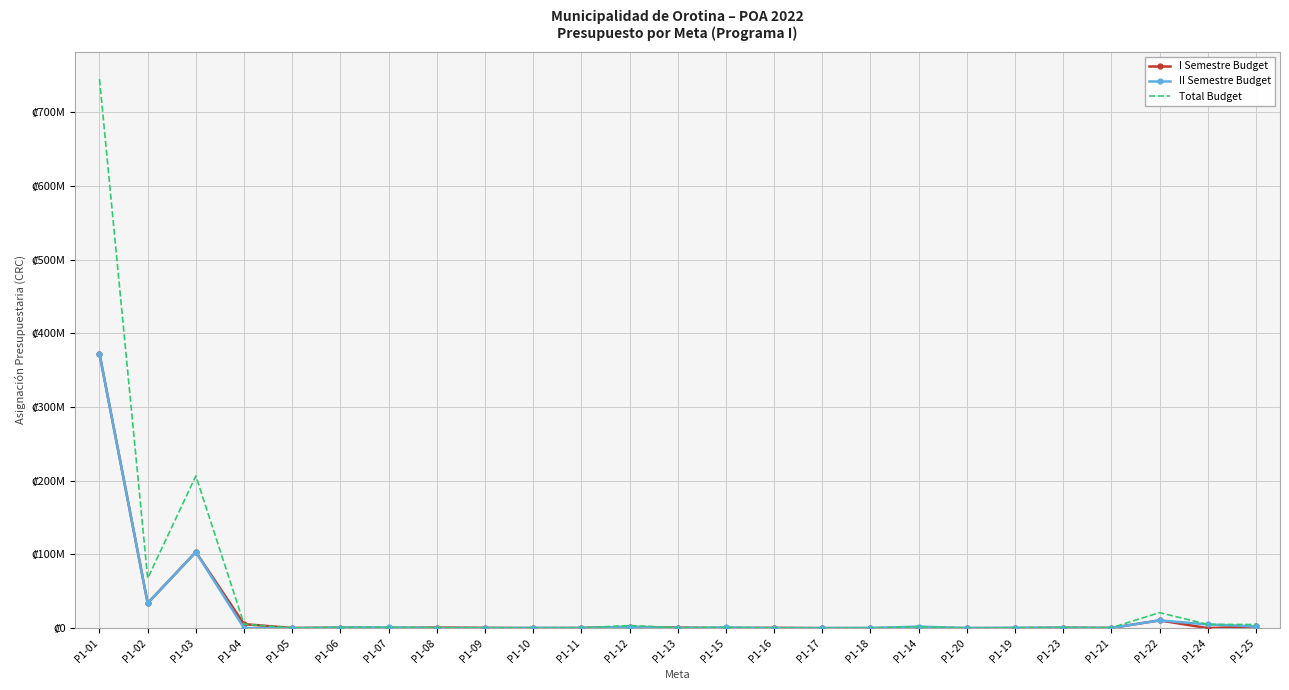

Reading left to right, transcribe all the data shown in this chart.

I Semestre Budget: 372295881.5	33788151.0	103224032.5	5380000.0	200000.0	600000.0	0.0	750000.0	400000.0	0.0	230000.0	1728000.0	715000.0	0.0	400000.0	0.0	0.0	0.0	0.0	0.0	500000.0	250000.0	10500000.0	0.0	2450000.0
II Semestre Budget: 372295881.5	33788151.0	103224032.5	0.0	0.0	600000.0	1045000.0	0.0	0.0	400000.0	230000.0	1728000.0	0.0	900000.0	0.0	150000.0	200000.0	2000000.0	150000.0	500000.0	500000.0	250000.0	10500000.0	5000000.0	2450000.0
Total Budget: 744591763.0	67576302.0	206448065.0	5380000.0	200000.0	1200000.0	1045000.0	750000.0	400000.0	400000.0	460000.0	3456000.0	715000.0	900000.0	400000.0	150000.0	200000.0	2000000.0	150000.0	500000.0	1000000.0	500000.0	21000000.0	5000000.0	4900000.0